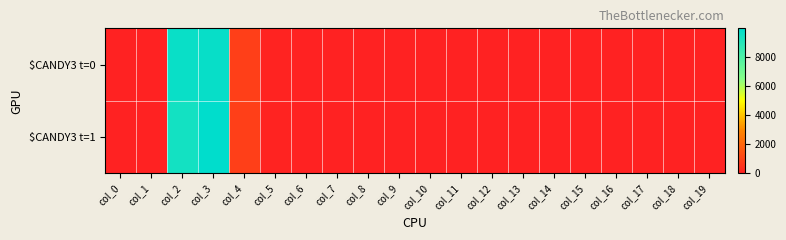

Between col_17 and col_13, which is larger?

col_17